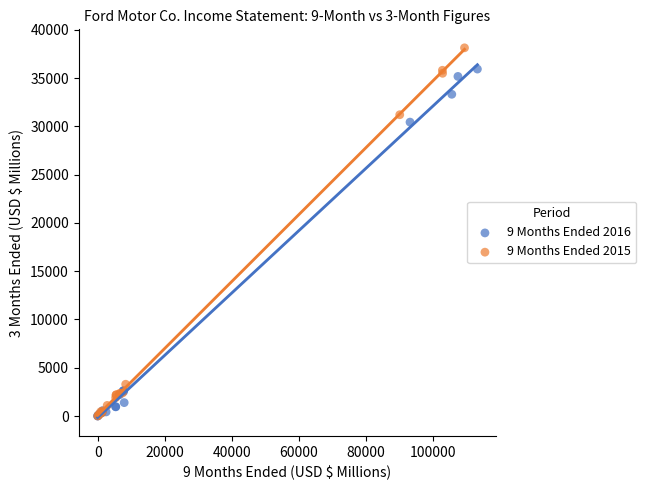

Which series has the widest spread of Y values?

9 Months Ended 2015